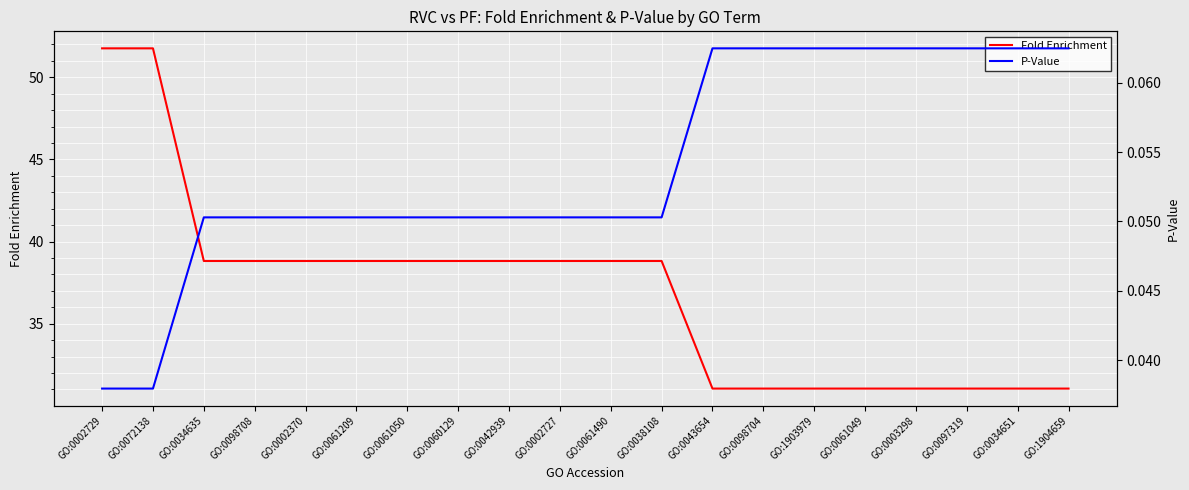

How many data points in Fold Enrichment are above 38?

12